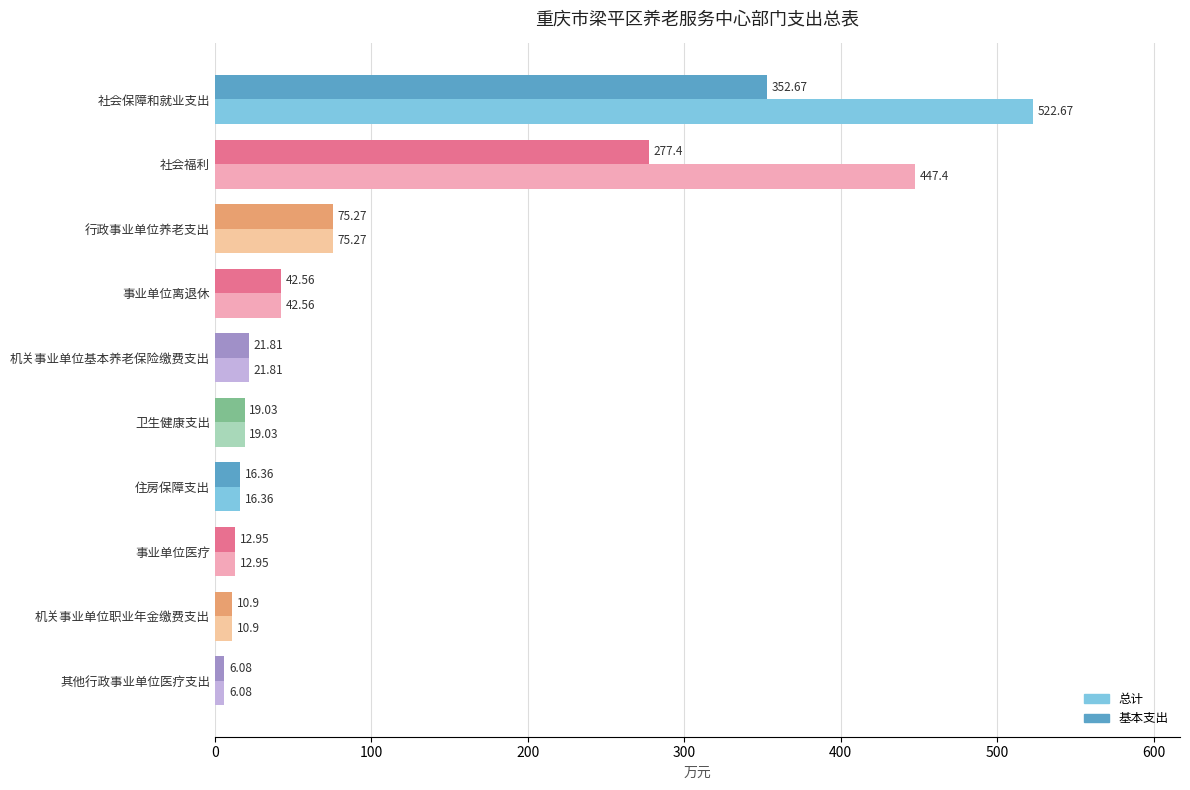

How many series are shown in this chart?

2